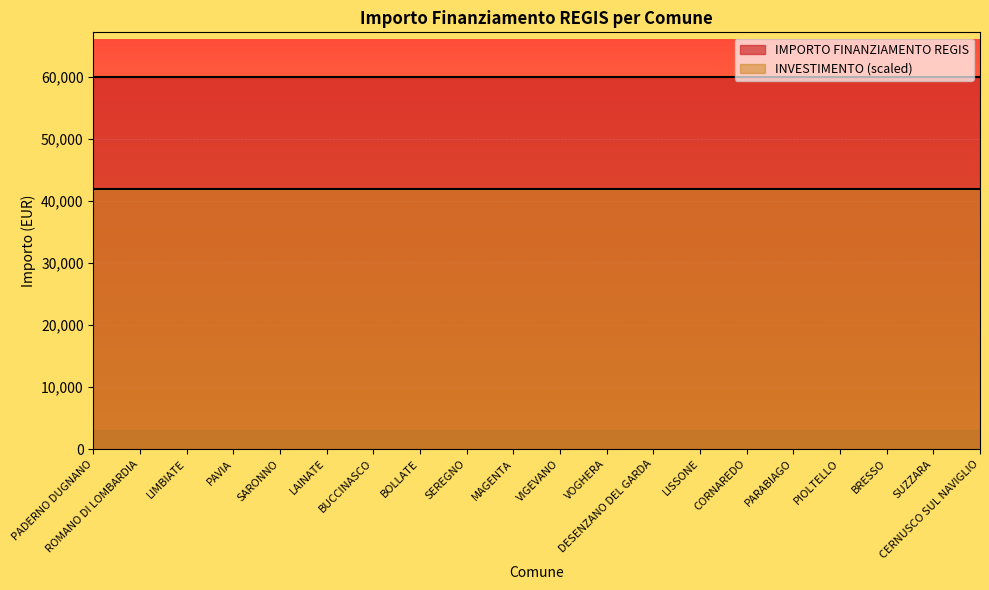

Between SUZZARA and ROMANO DI LOMBARDIA, which is larger?

SUZZARA